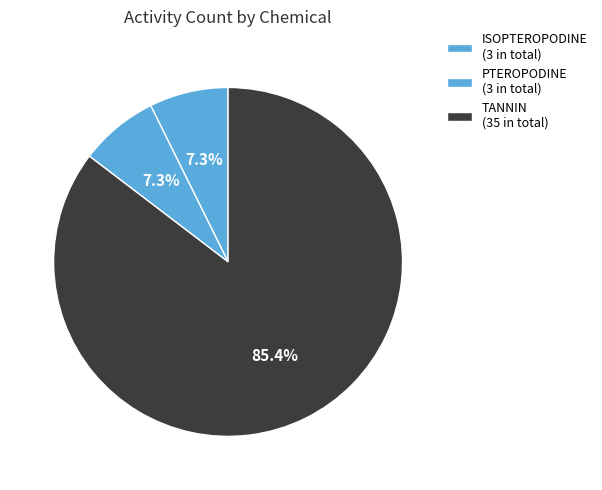

Count the number of slices in the pie.

3